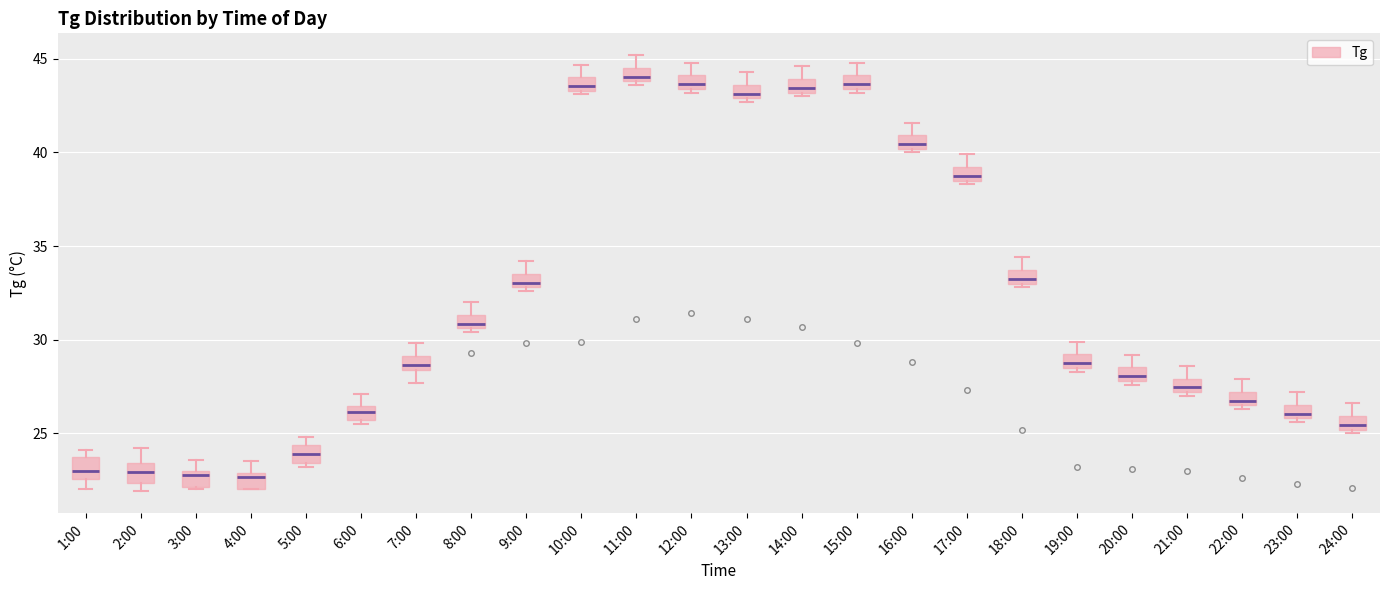

Where does the upper whisker of the box for 8:00 end on the y-axis? The values are not printed on the chart, so give them approximately, as read against the axis.

32.0